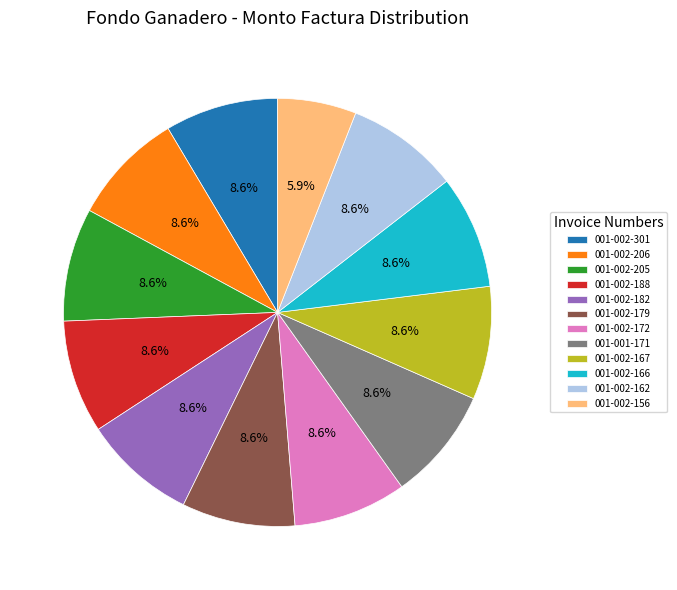

Is the sum of 001-002-205 and 001-002-162 greater than half?

No